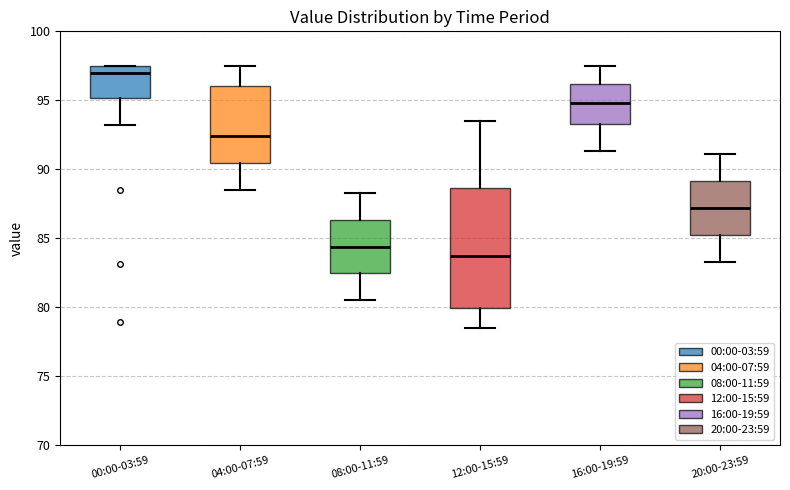

Reading left to right, read every box against the y-axis: the position of its median line, the range the box covers, and the ends of its whiskers. The values are not printed on the chart, so give them approximately, as read against the axis.

00:00-03:59: median 97.0, box 95.0 to 97.5, whiskers 93.0 to 97.5
04:00-07:59: median 92.5, box 90.5 to 96.0, whiskers 88.5 to 97.5
08:00-11:59: median 84.5, box 82.5 to 86.5, whiskers 80.5 to 88.5
12:00-15:59: median 84.0, box 80.0 to 88.5, whiskers 78.5 to 93.5
16:00-19:59: median 95.0, box 93.5 to 96.0, whiskers 91.5 to 97.5
20:00-23:59: median 87.0, box 85.5 to 89.0, whiskers 83.5 to 91.0